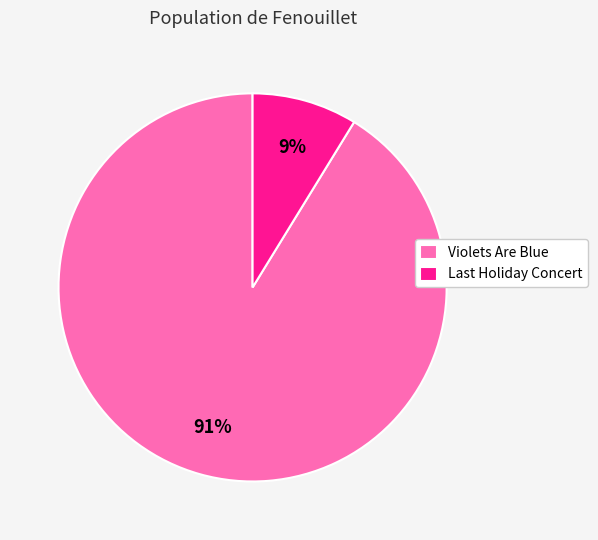

Is it true that Violets Are Blue is 99% of the pie?

False